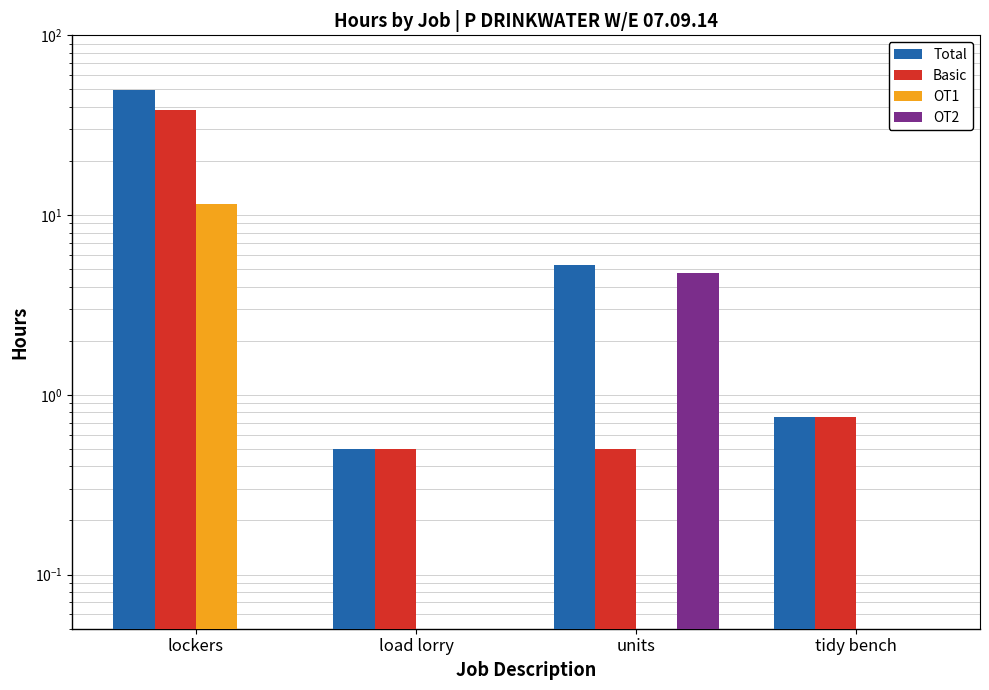

How many groups of bars are there?

4